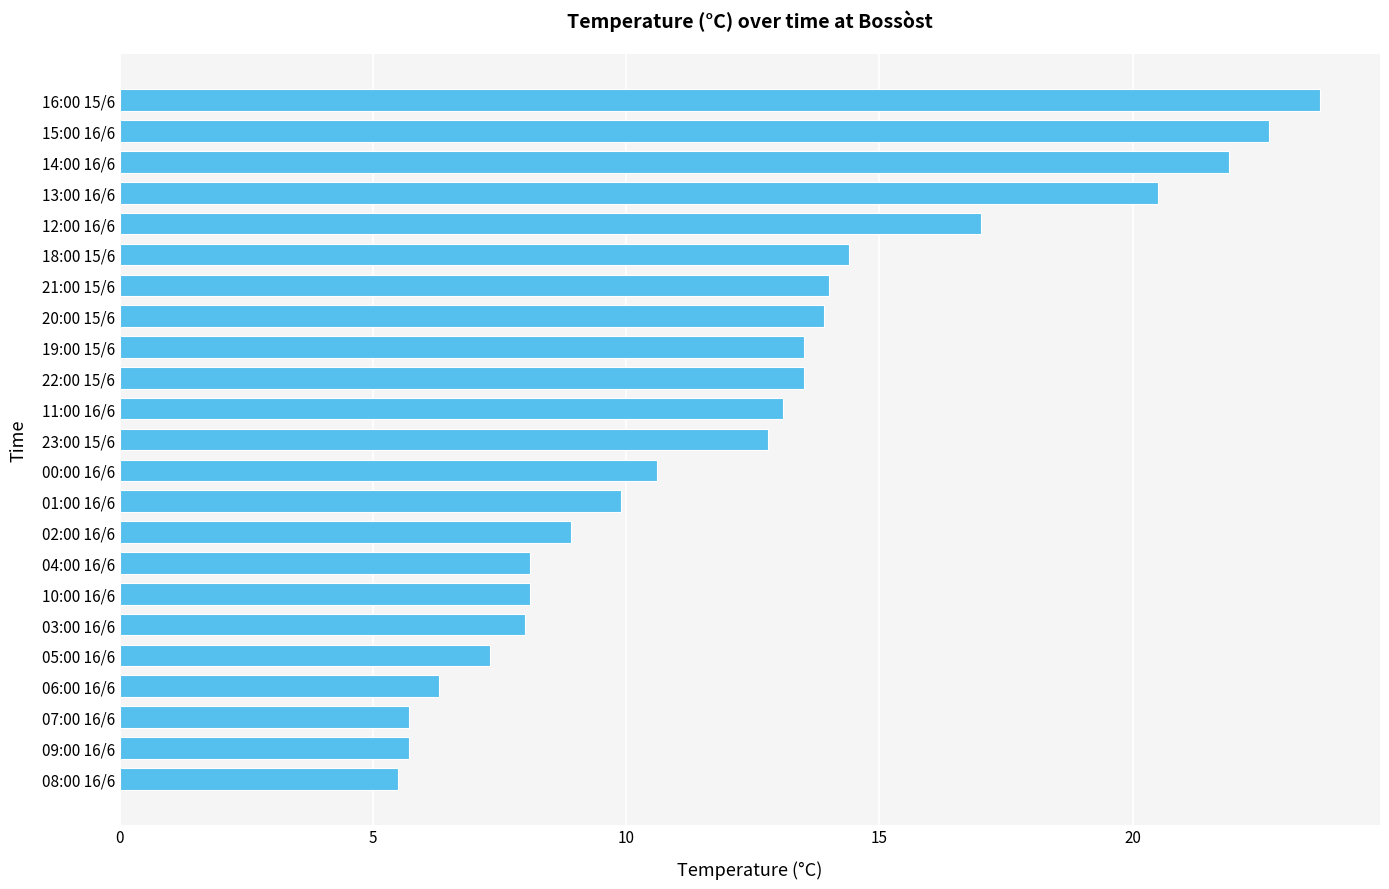

Reading bottom to top, what are all the values shown in this chart?

5.5	5.7	5.7	6.3	7.3	8.0	8.1	8.1	8.9	9.9	10.6	12.8	13.1	13.5	13.5	13.9	14.0	14.4	17.0	20.5	21.9	22.7	23.7